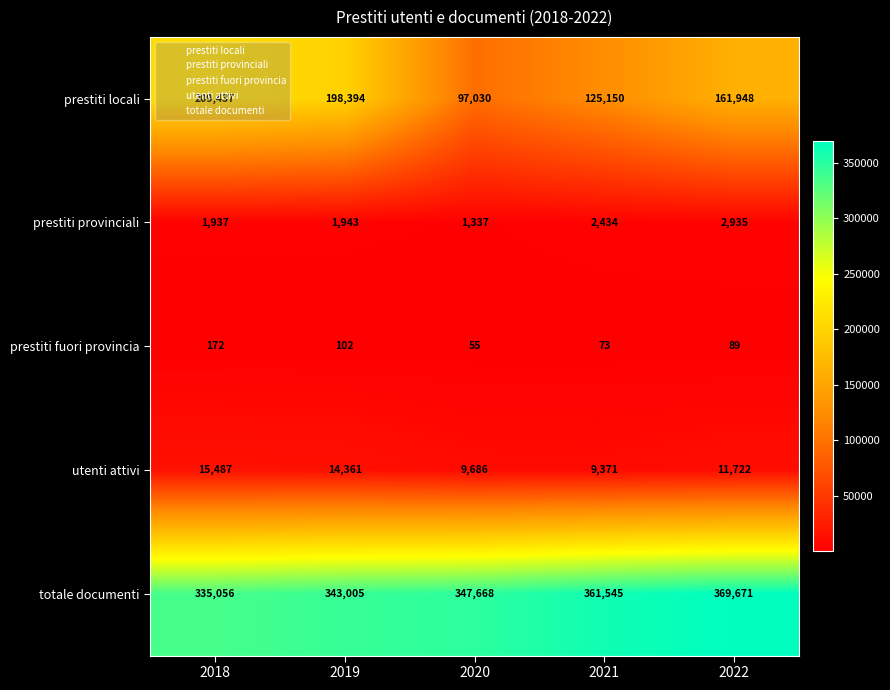

Which category has the highest value across all series?

2022